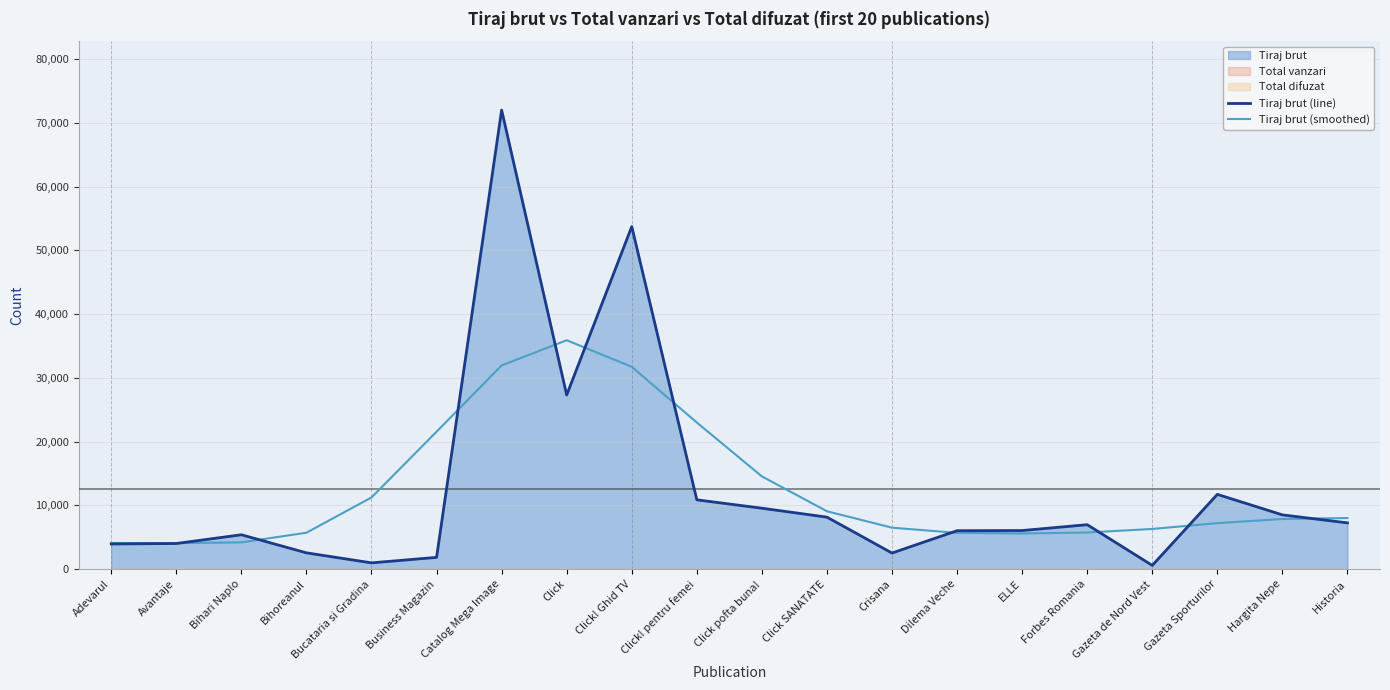

What is the difference between the highest and lowest values at Catalog Mega Image?

40041.2